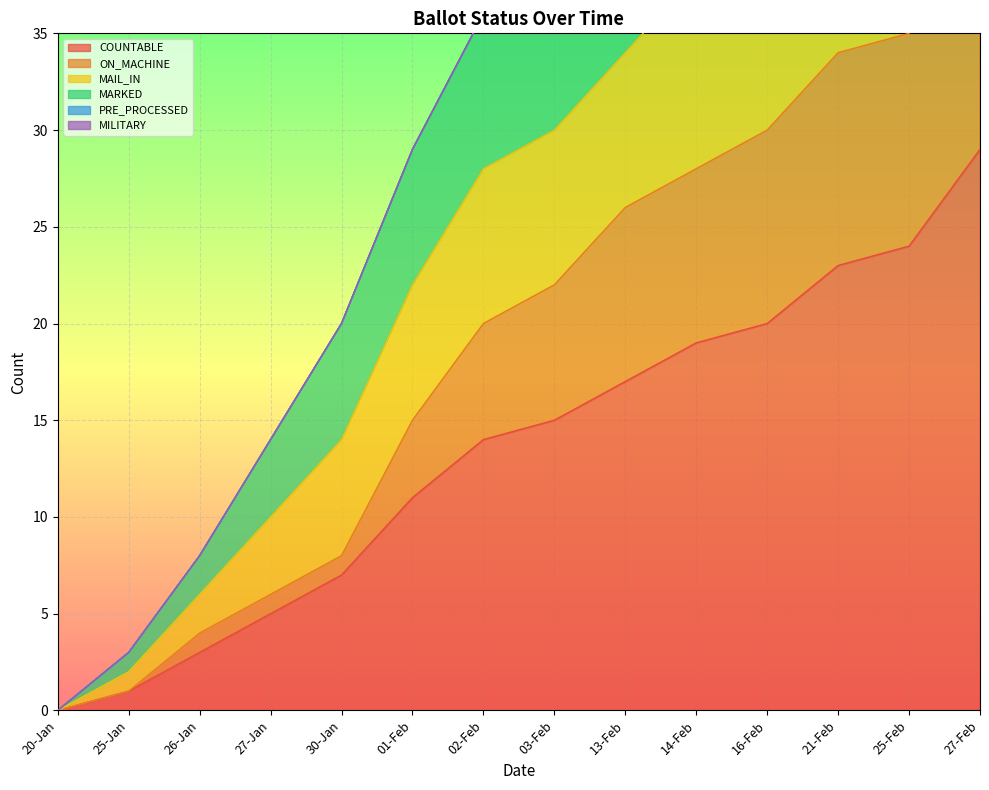

True or false: COUNTABLE and MAIL_IN cross at least once.

False